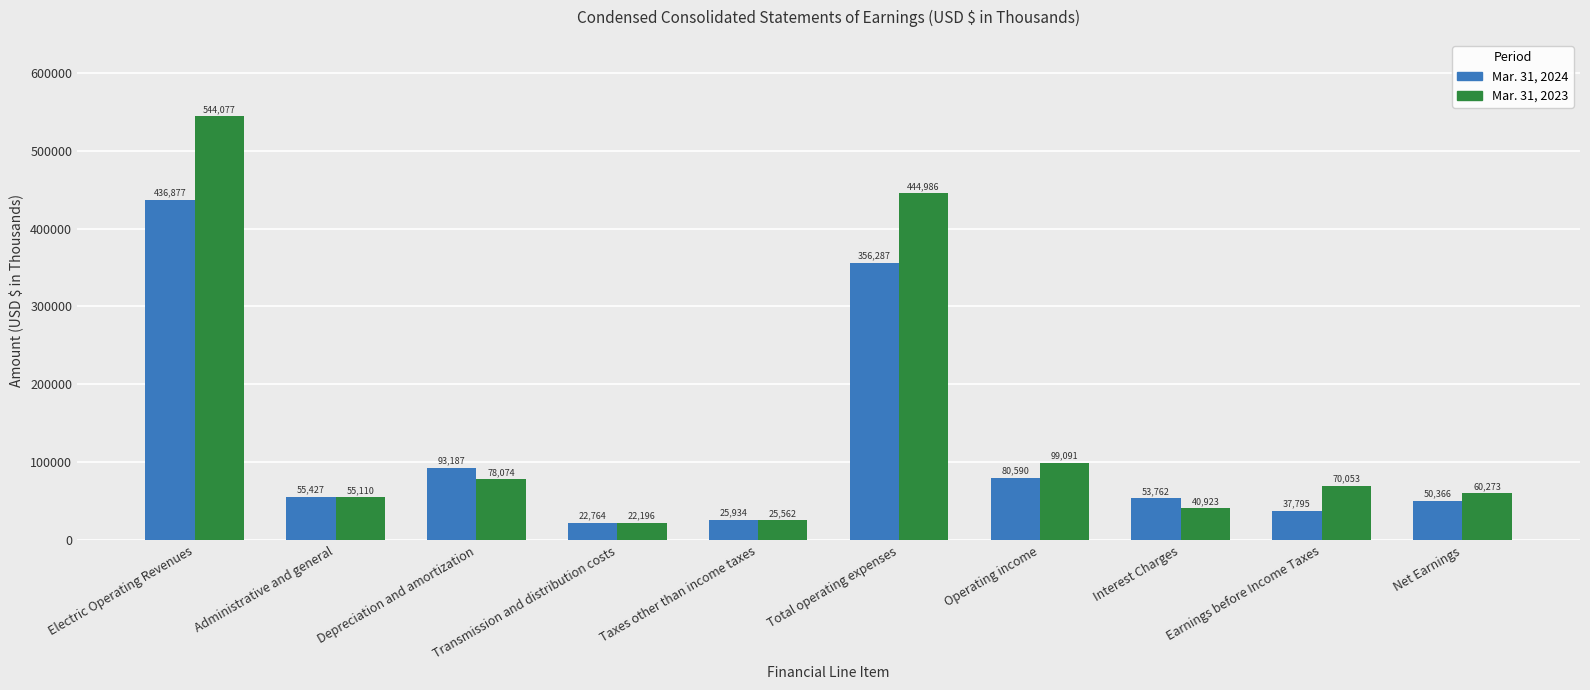

At which category is the sum across all series the highest?

Electric Operating Revenues